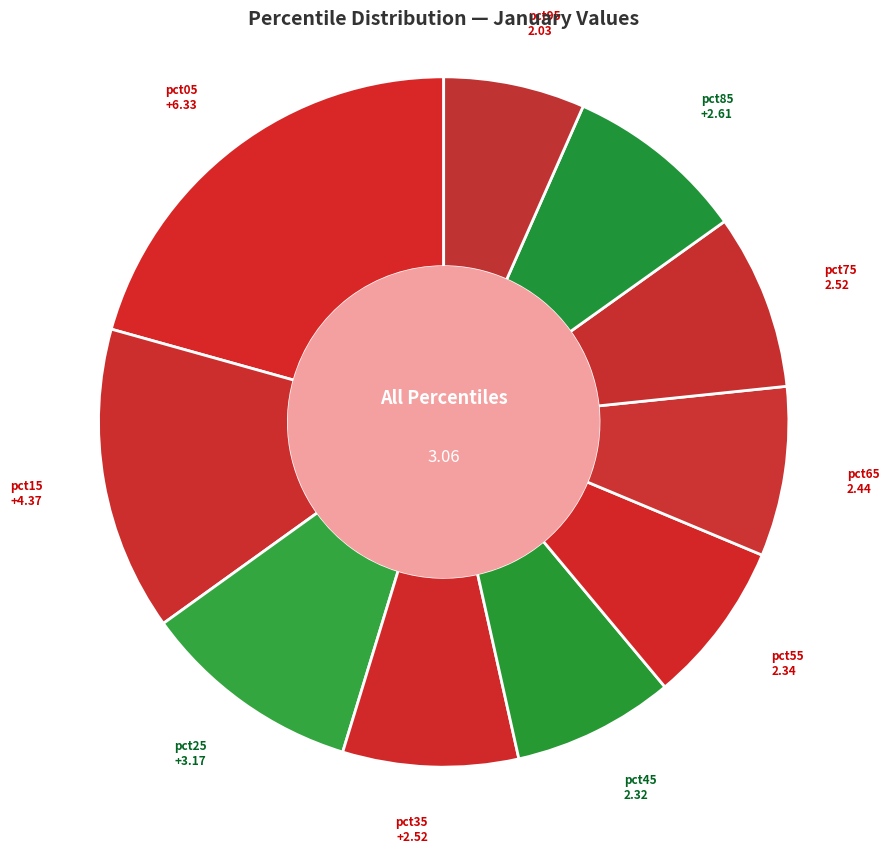

Which category has the biggest portion of the pie?

pct05